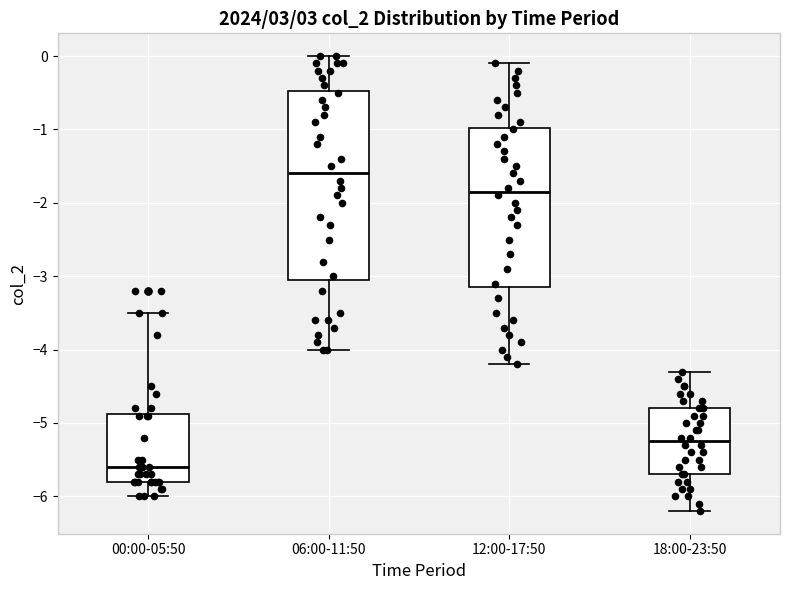

Which box is the tallest, from its lower edge to its upper edge?

06:00-11:50